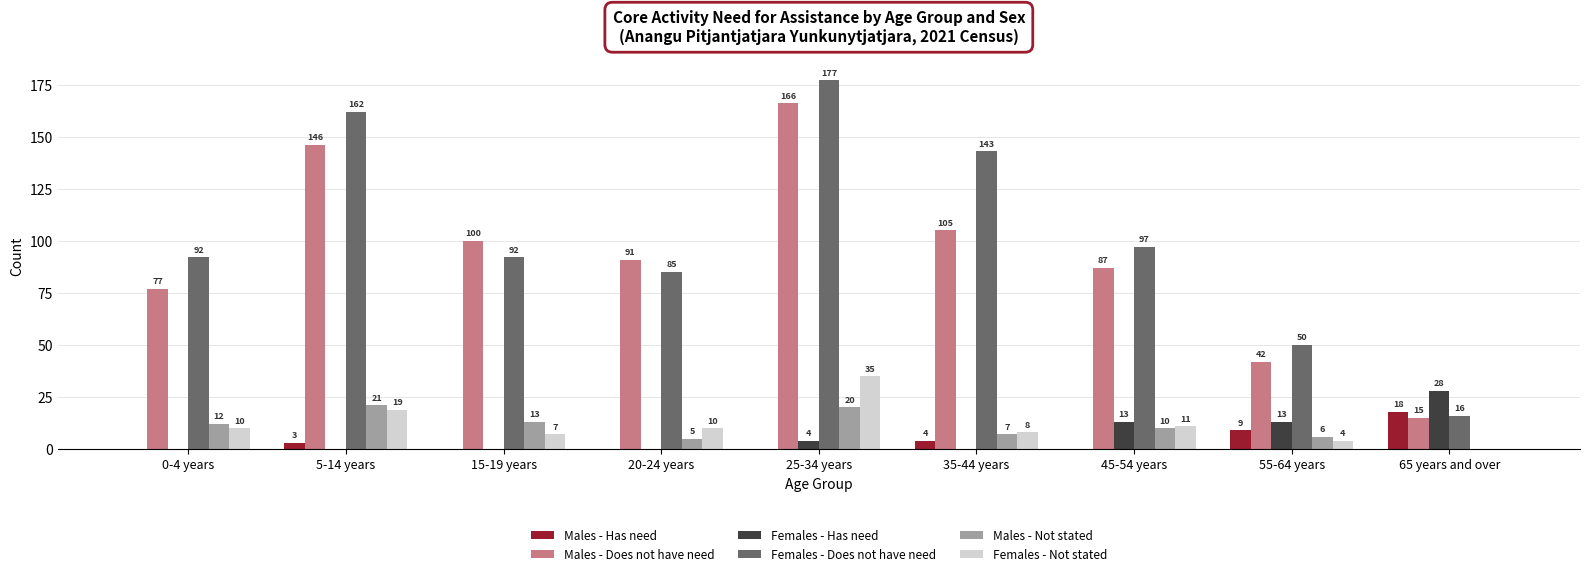

Reading right to left, what are all the values shown in this chart?

Males - Has need: 65 years and over=18	55-64 years=9	45-54 years=0	35-44 years=4	25-34 years=0	20-24 years=0	15-19 years=0	5-14 years=3	0-4 years=0
Males - Does not have need: 65 years and over=15	55-64 years=42	45-54 years=87	35-44 years=105	25-34 years=166	20-24 years=91	15-19 years=100	5-14 years=146	0-4 years=77
Females - Has need: 65 years and over=28	55-64 years=13	45-54 years=13	35-44 years=0	25-34 years=4	20-24 years=0	15-19 years=0	5-14 years=0	0-4 years=0
Females - Does not have need: 65 years and over=16	55-64 years=50	45-54 years=97	35-44 years=143	25-34 years=177	20-24 years=85	15-19 years=92	5-14 years=162	0-4 years=92
Males - Not stated: 65 years and over=0	55-64 years=6	45-54 years=10	35-44 years=7	25-34 years=20	20-24 years=5	15-19 years=13	5-14 years=21	0-4 years=12
Females - Not stated: 65 years and over=0	55-64 years=4	45-54 years=11	35-44 years=8	25-34 years=35	20-24 years=10	15-19 years=7	5-14 years=19	0-4 years=10